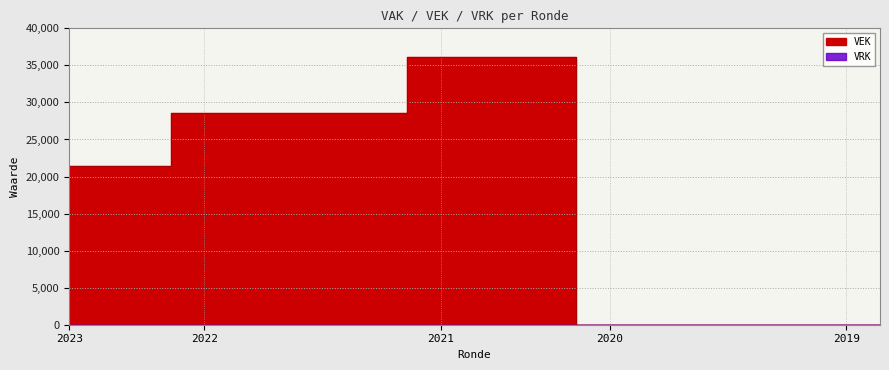

The chart shows a value of 50216 at 2021 Opmaak - goedgekeurd. True or false?

False